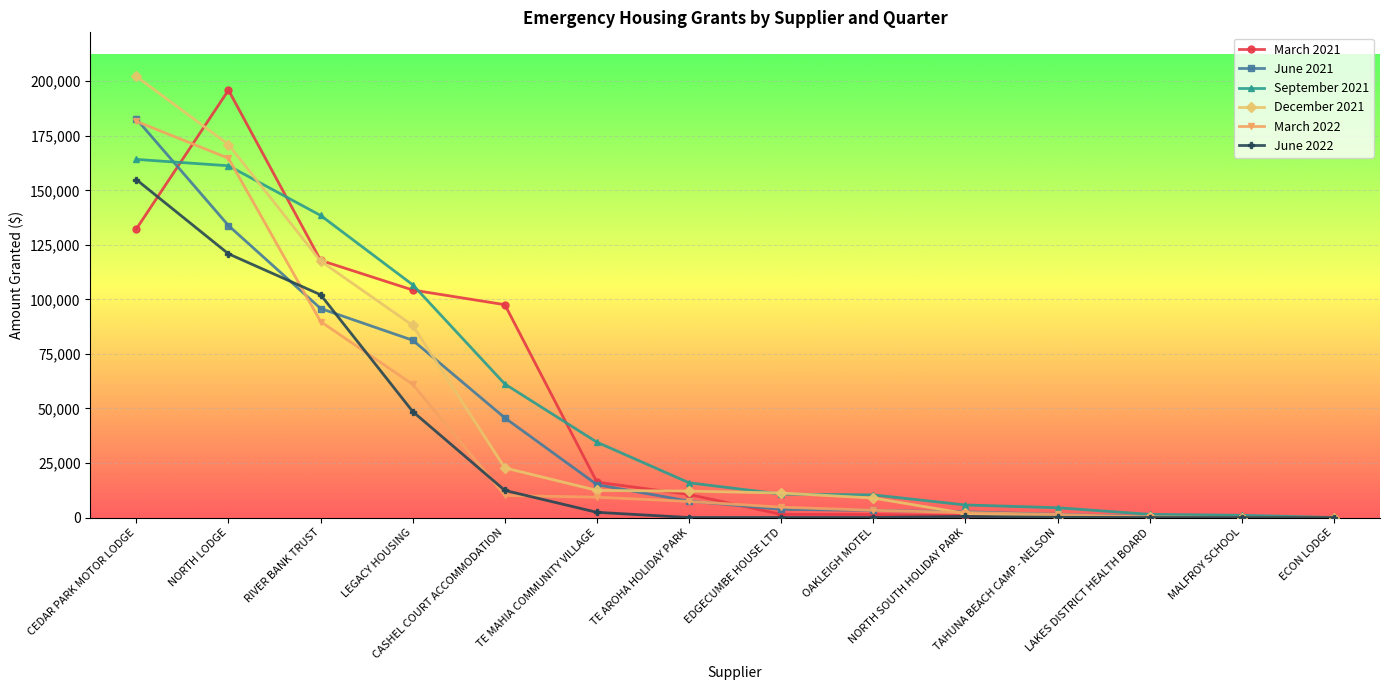

What is the difference between the maximum and minimum values in the March 2021 series?

195883.8